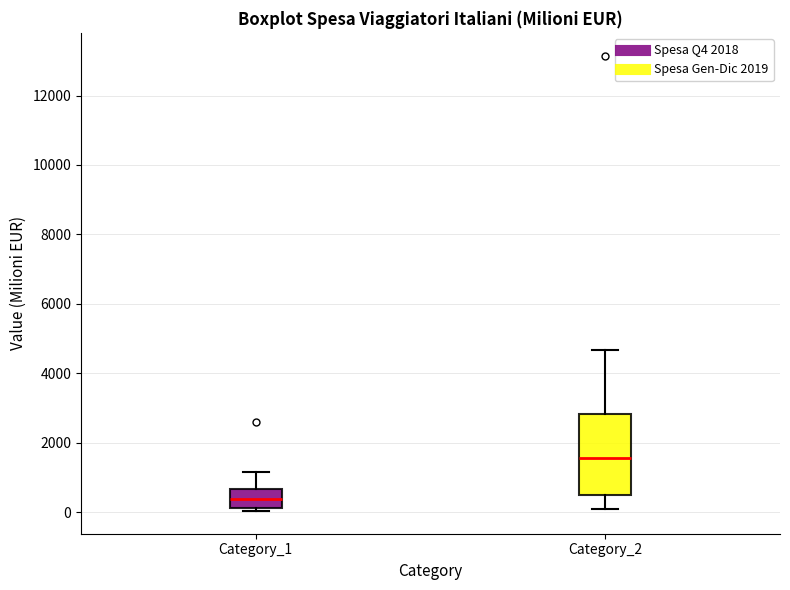

Reading left to right, read every box against the y-axis: the position of its median line, the range the box covers, and the ends of its whiskers. The values are not printed on the chart, so give them approximately, as read against the axis.

Category_1: median 400, box 200 to 600, whiskers 0 to 1200
Category_2: median 1600, box 600 to 2800, whiskers 0 to 4600